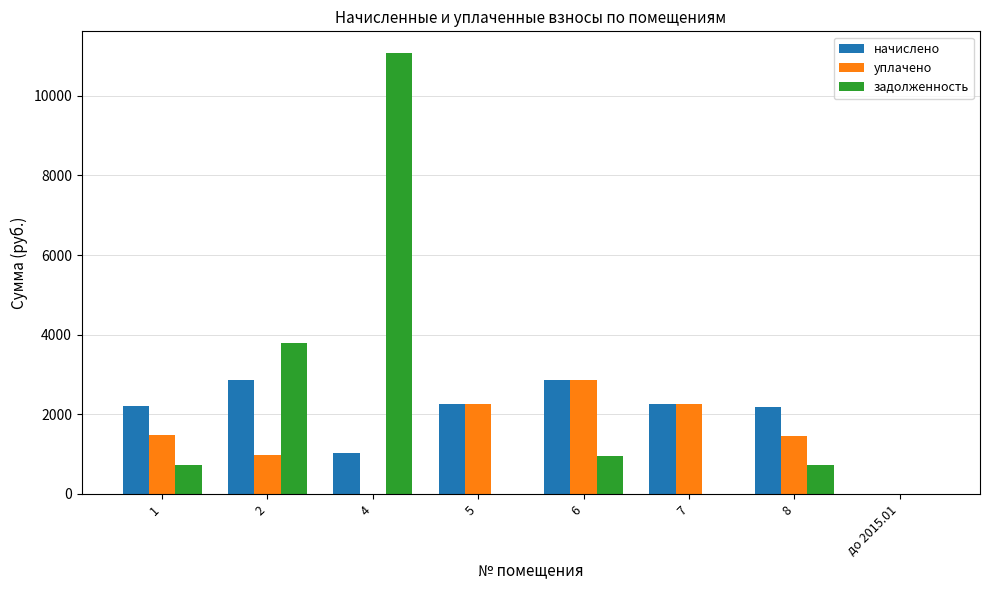

Is the value of задолженность at 2 greater than the value of начислено at 1?

Yes